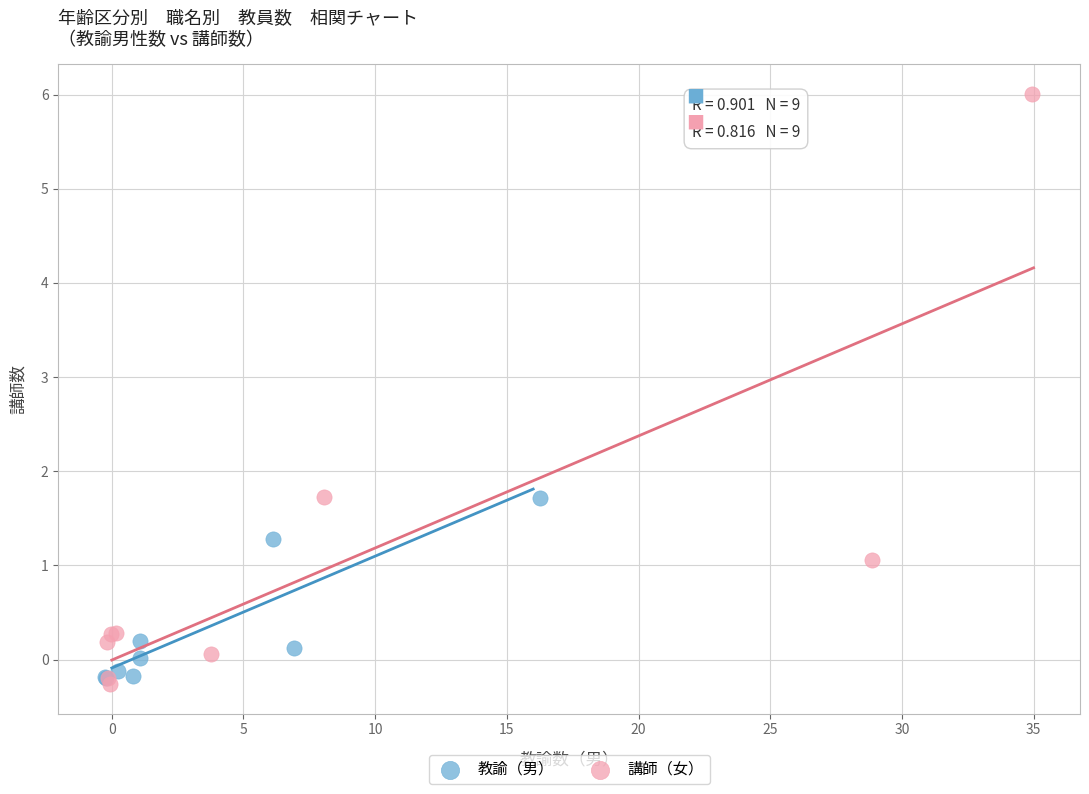

What are all the series names shown in the legend?

教諭（男）, 講師（女）